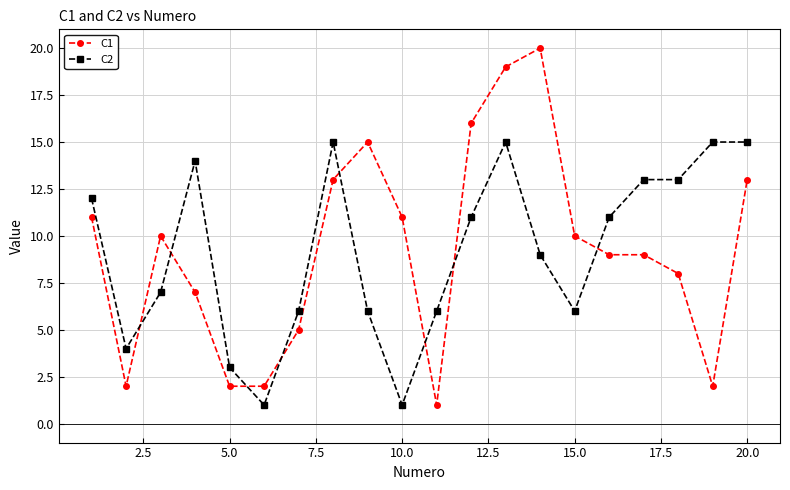

Which series has the widest spread of values?

C1